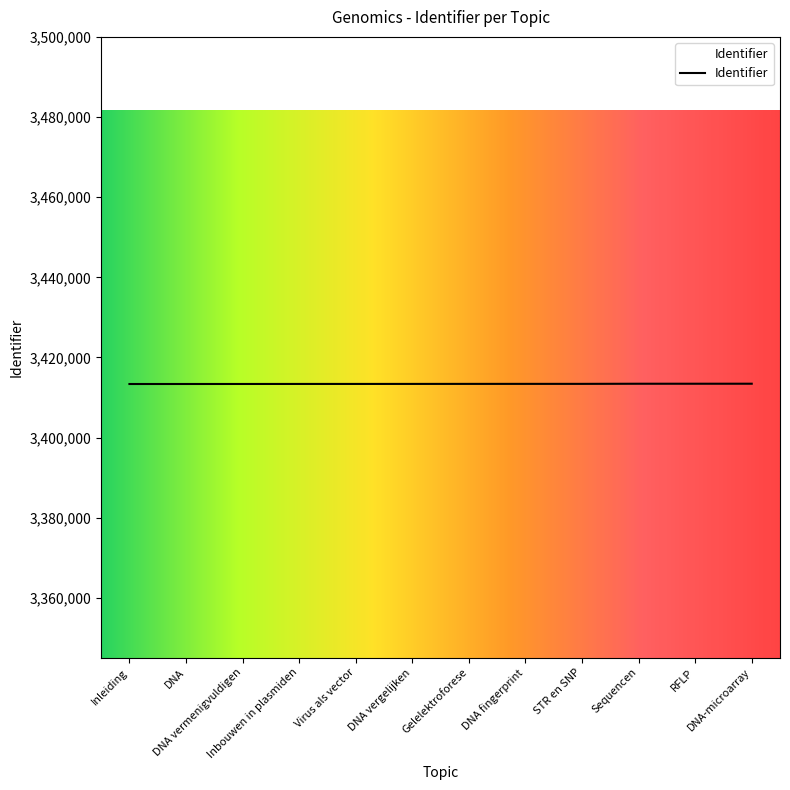

How many lines are shown in the chart?

1